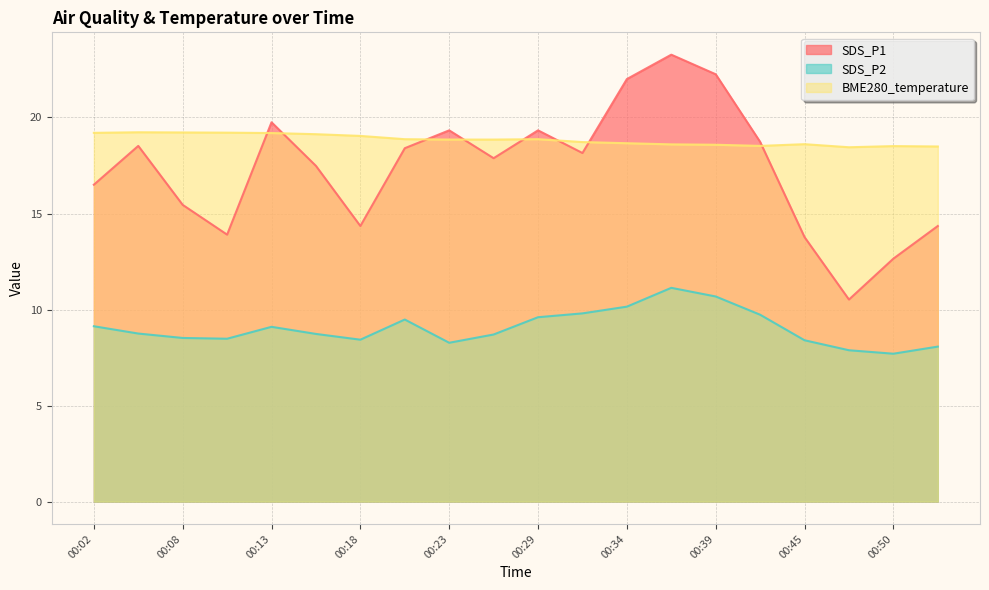

List the series in order of their peak value, highest first.

SDS_P1, BME280_temperature, SDS_P2